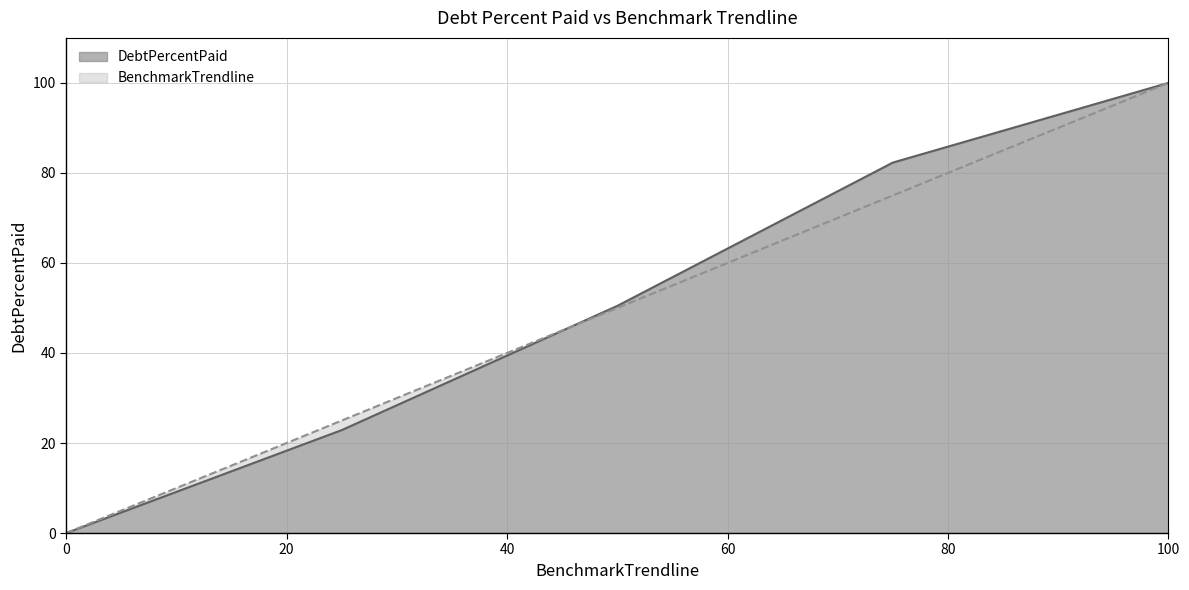

What is the maximum value for DebtPercentPaid?

100.0